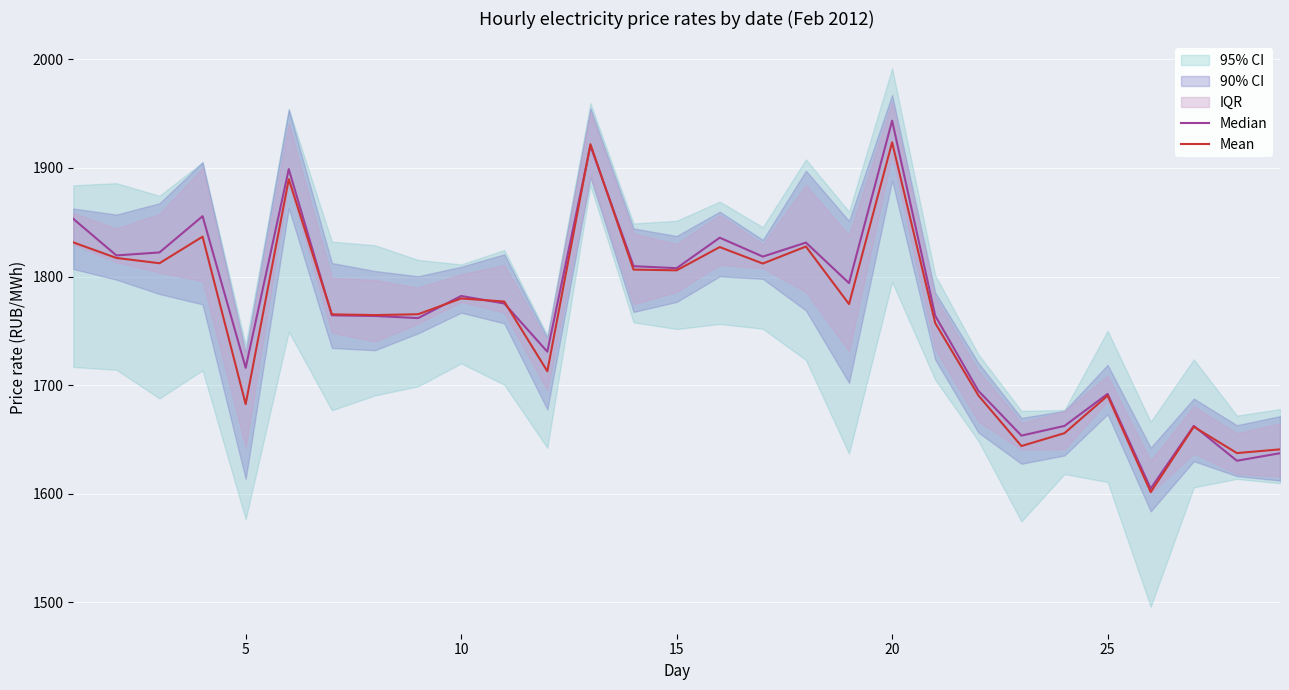

Is it true that Mean equals 2540.3 at 12?

False